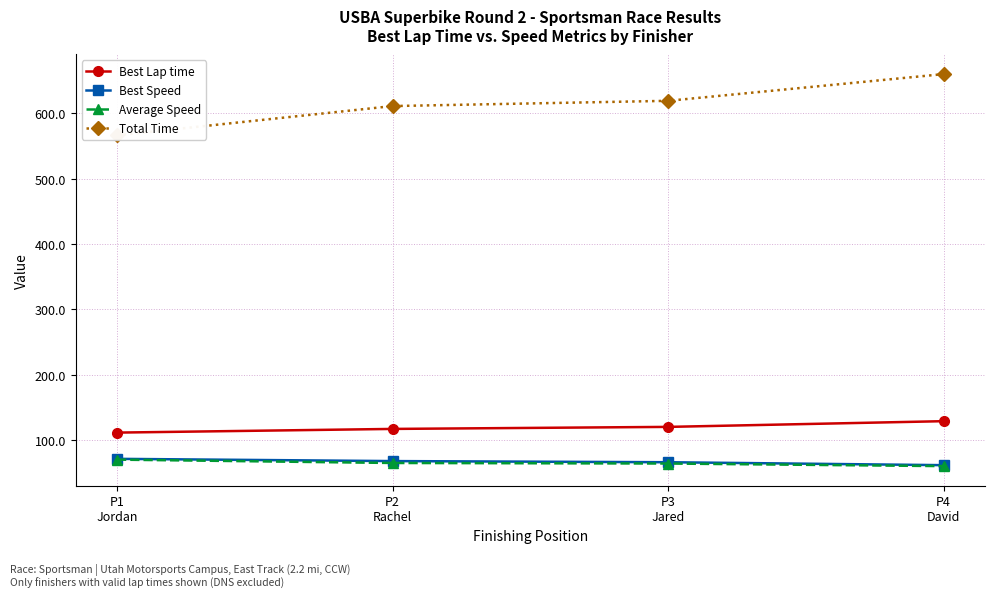

At which label does Best Lap time reach its minimum?

P1
Jordan